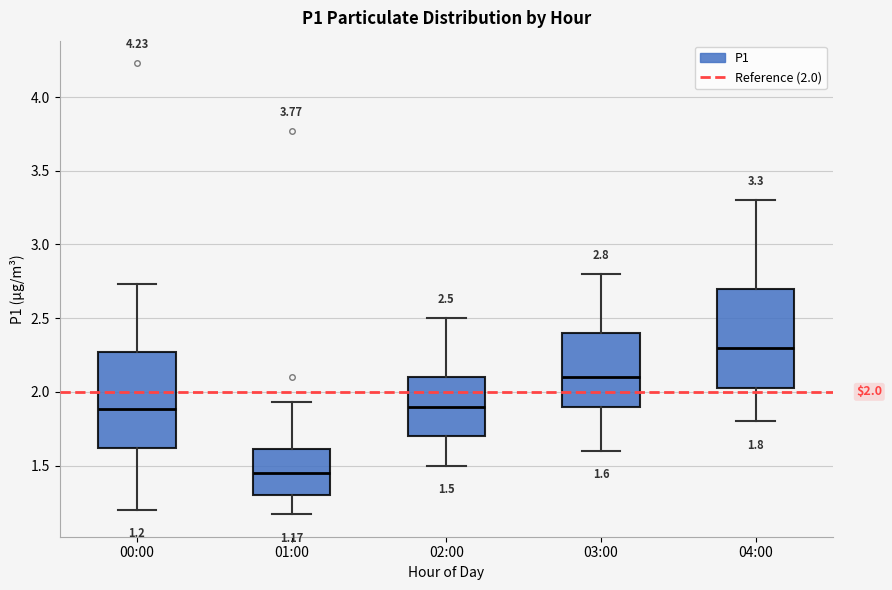

Which box has the lowest median line?

01:00